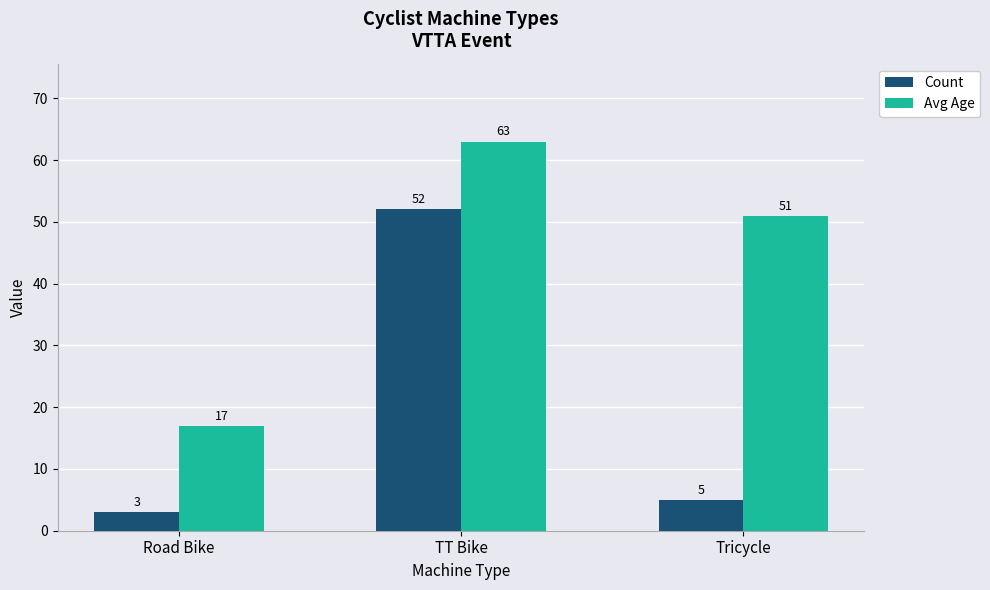

What is the label of the 3rd bar from the left?

Tricycle